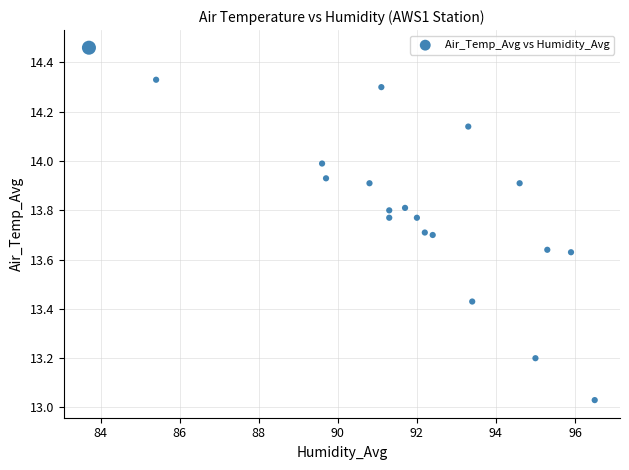

What is the range of Y values (max minus min)?

1.4